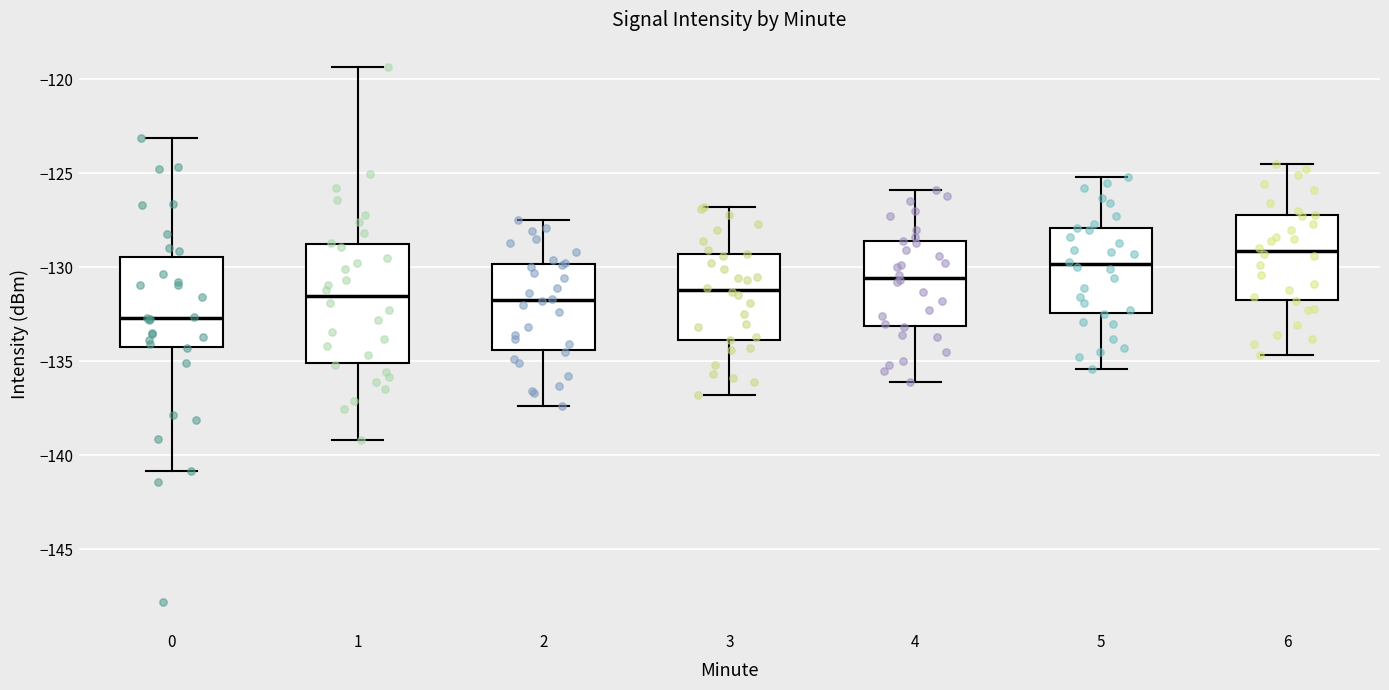

Which box is the tallest, from its lower edge to its upper edge?

1